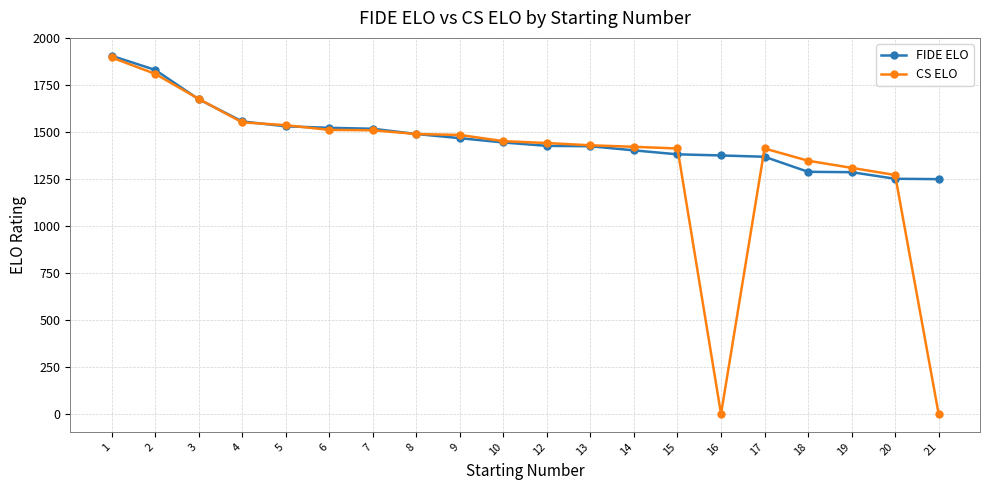

What is the difference between the maximum and minimum values in the CS ELO series?

1896